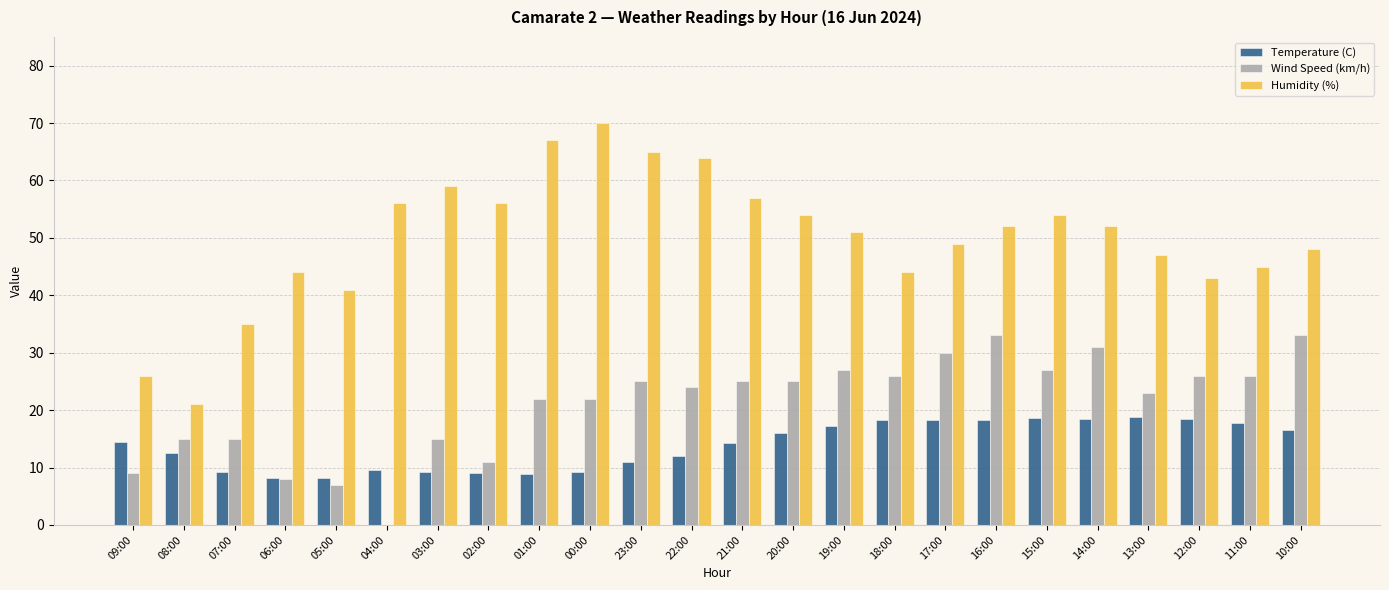

Which series has the largest total across all categories?

Humidity (%)